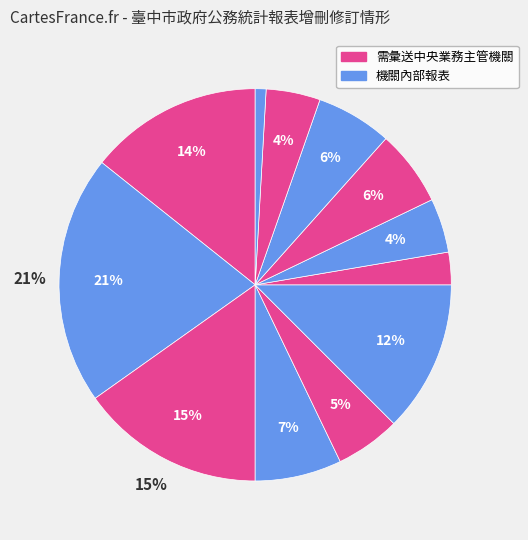

How many segments does this pie chart have?

12